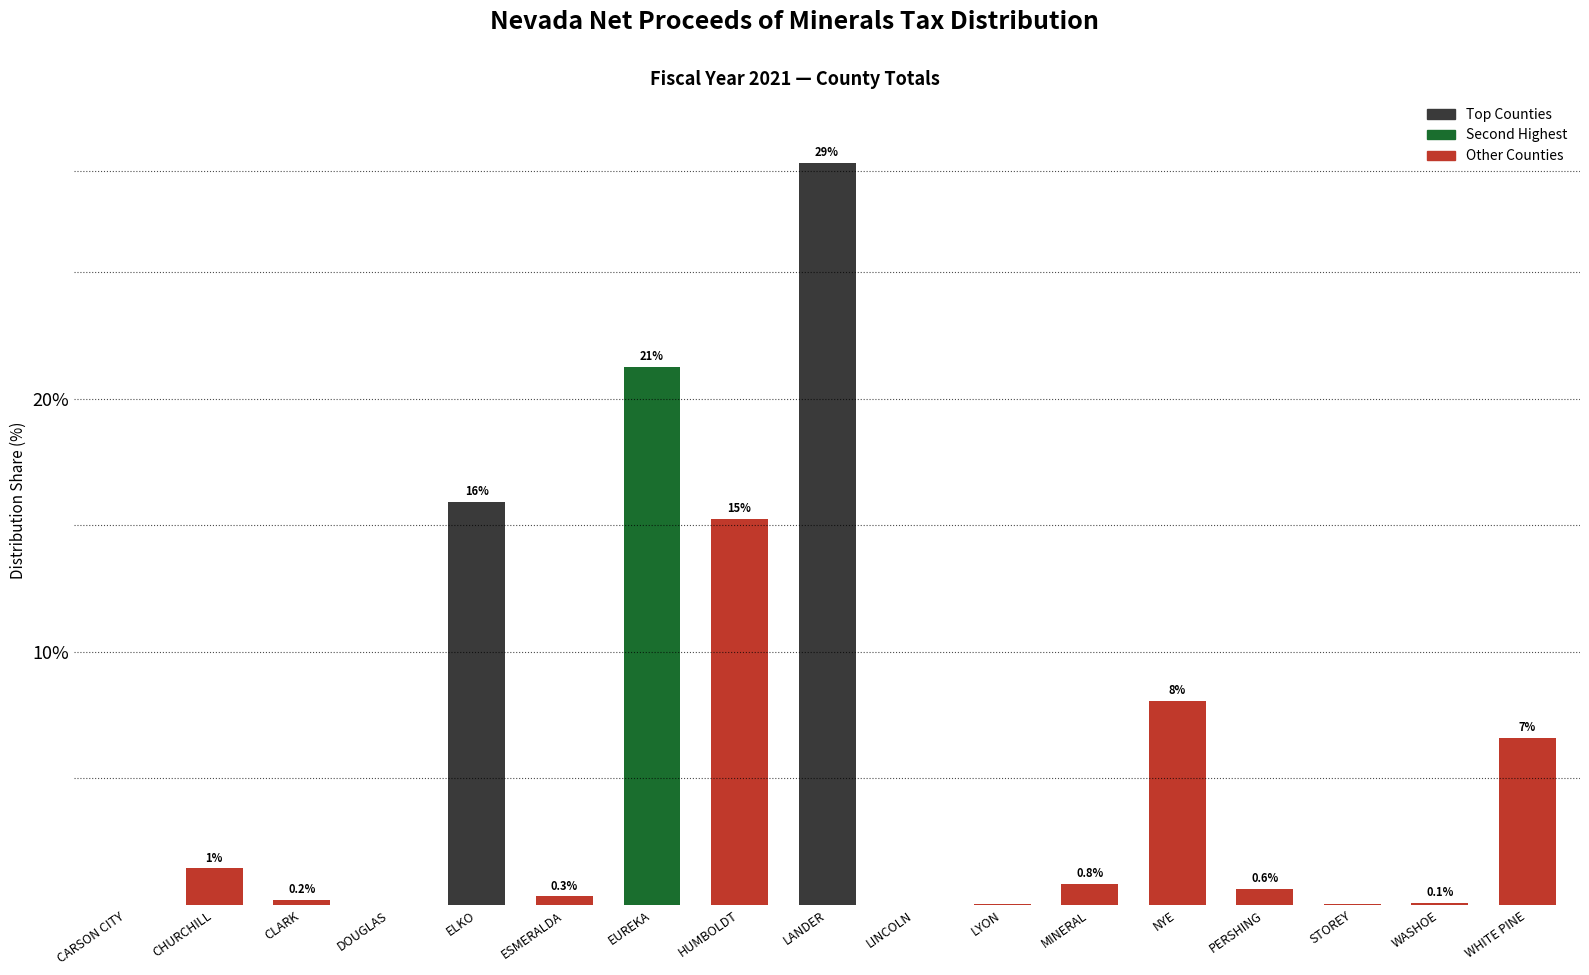

True or false: the data shows 23.1 at HUMBOLDT.

False